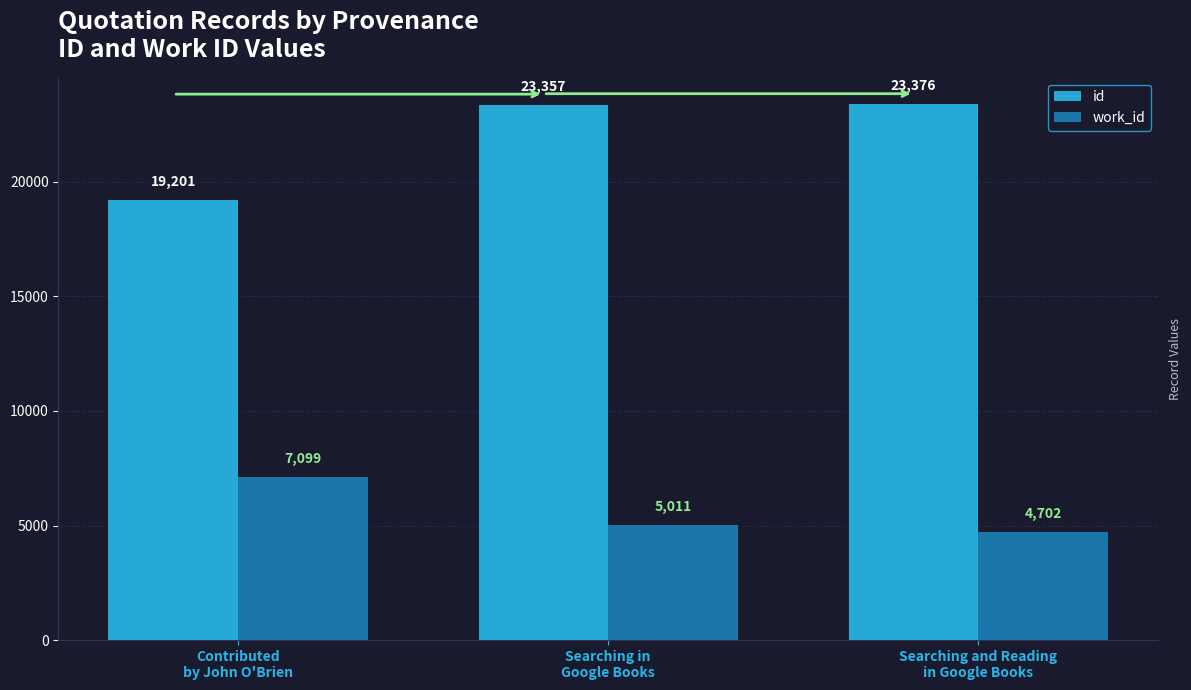

Reading left to right, what are all the values shown in this chart?

id: Contributed
by John O'Brien=19201	Searching in
Google Books=23357	Searching and Reading
in Google Books=23376
work_id: Contributed
by John O'Brien=7099	Searching in
Google Books=5011	Searching and Reading
in Google Books=4702